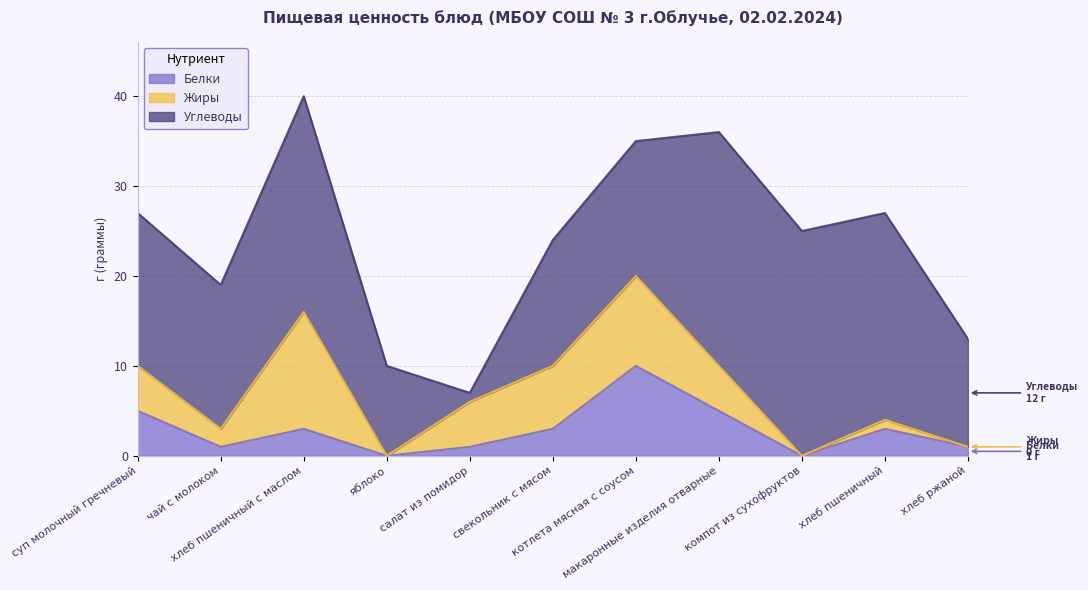

What is the difference between the maximum and minimum values in the Жиры series?

13